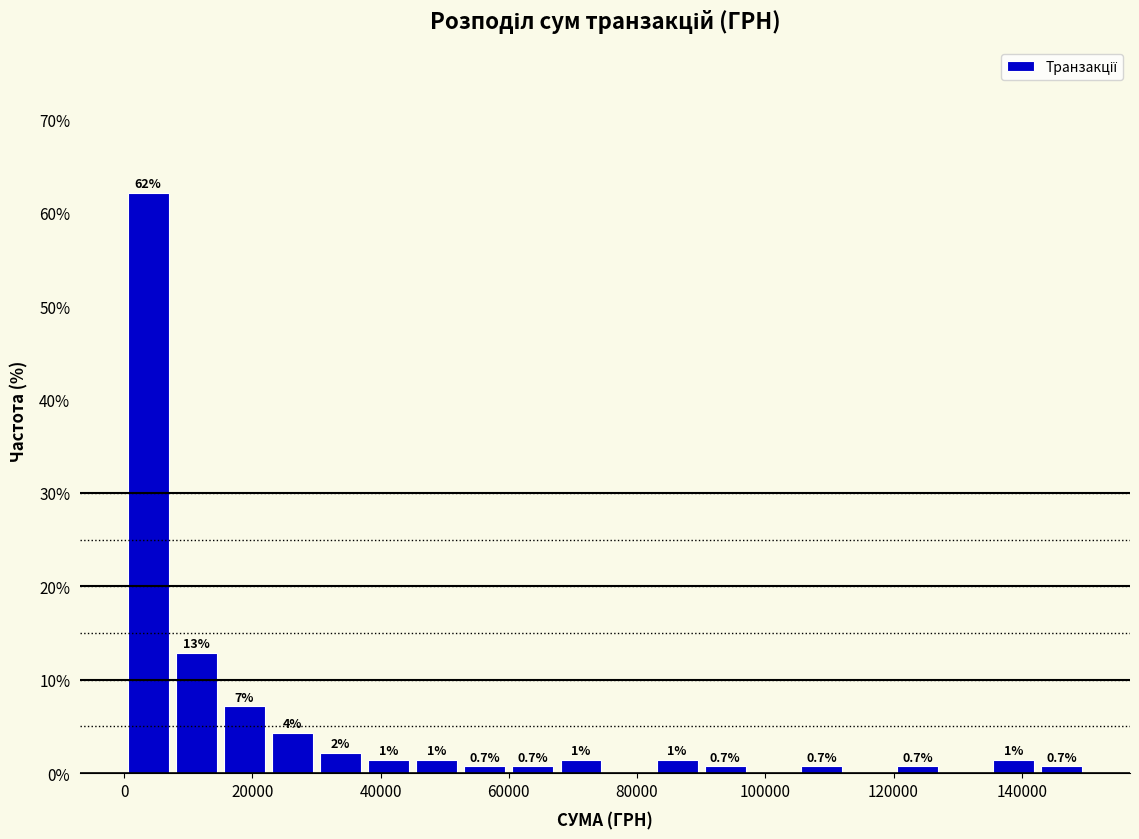

Read against the x-axis, roughly where is the centre of the tallest bar?

4000